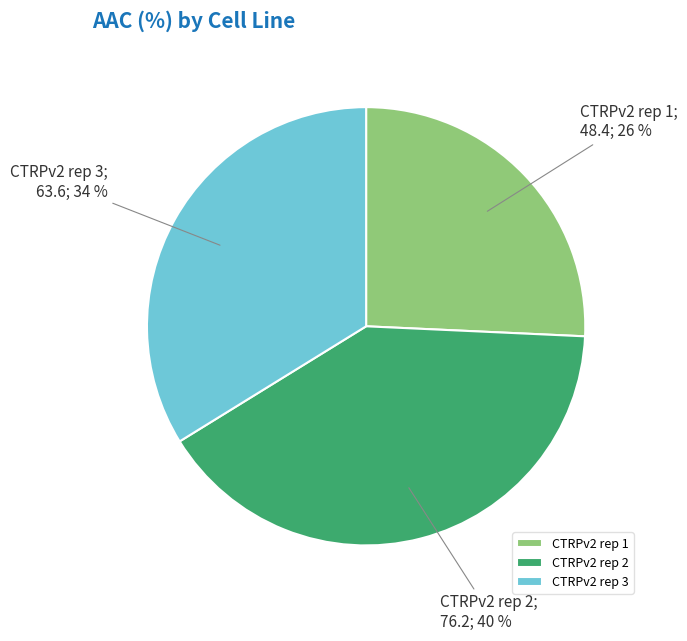

Is there any slice that represents more than half of the pie?

No